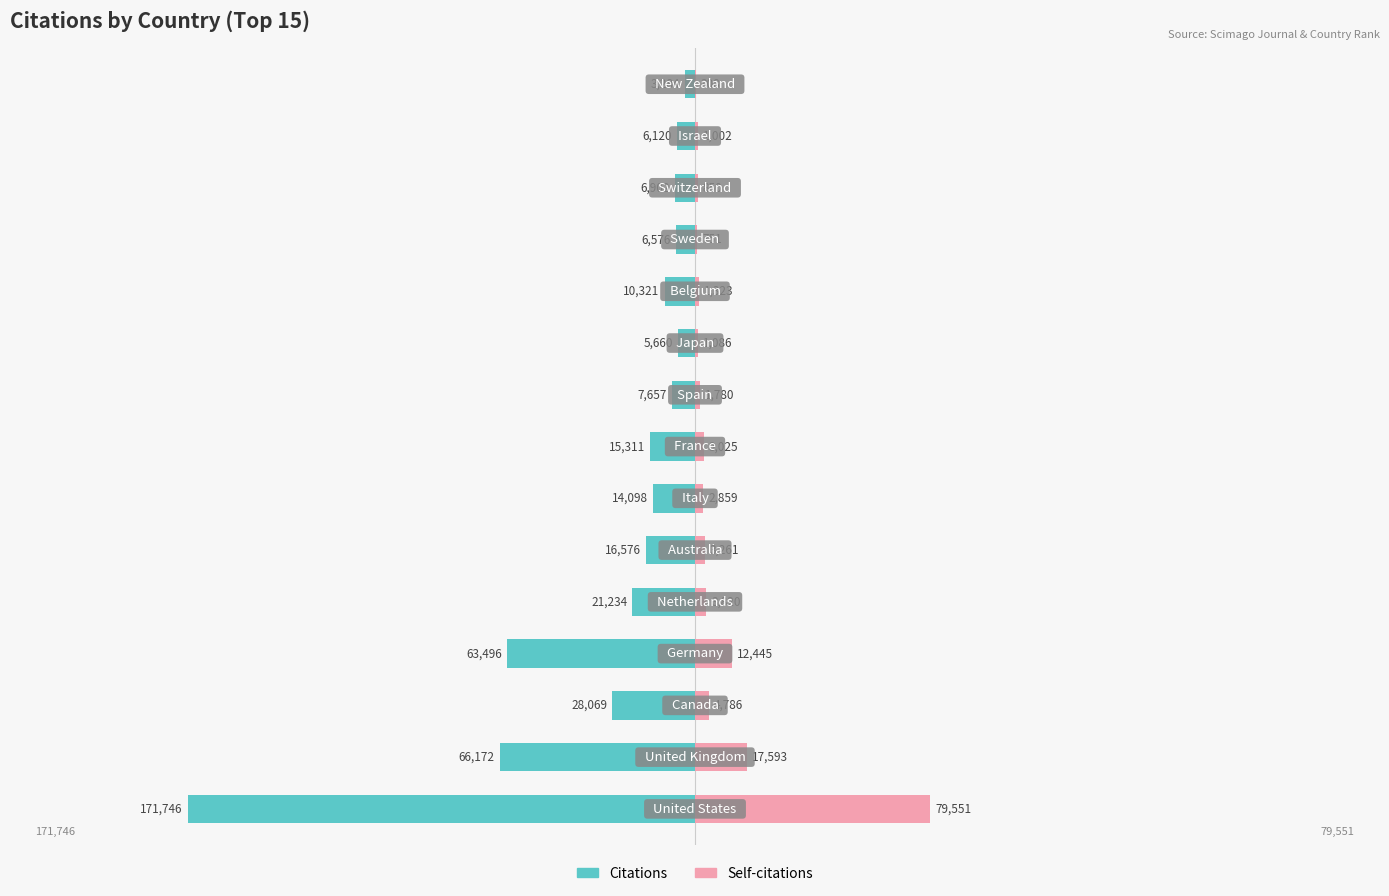

List the series in order of their peak value, lowest first.

Self-citations, Citations